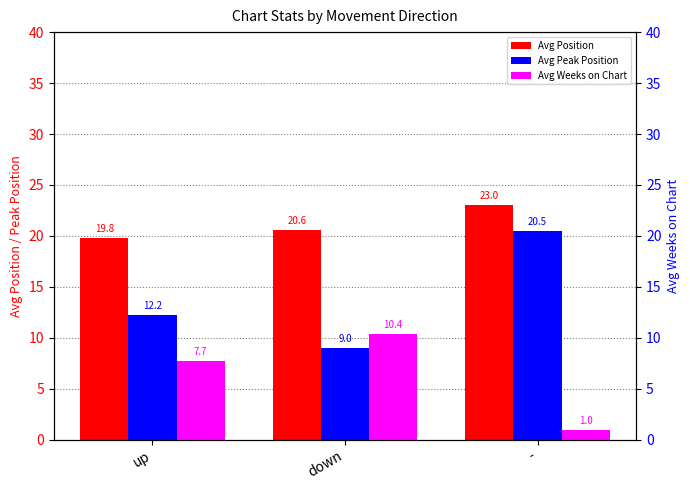

At which label does Avg Peak Position first exceed 12?

up